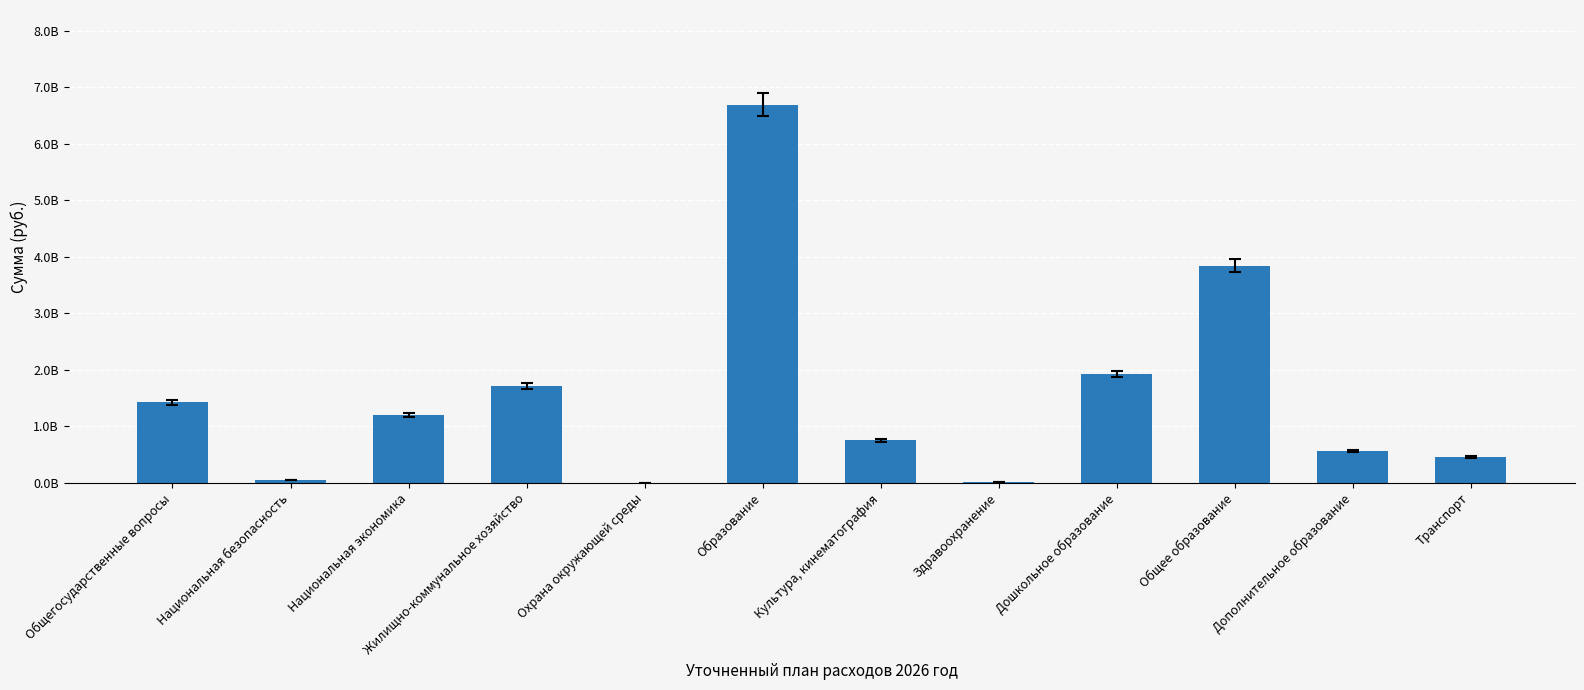

How many series are shown in this chart?

1